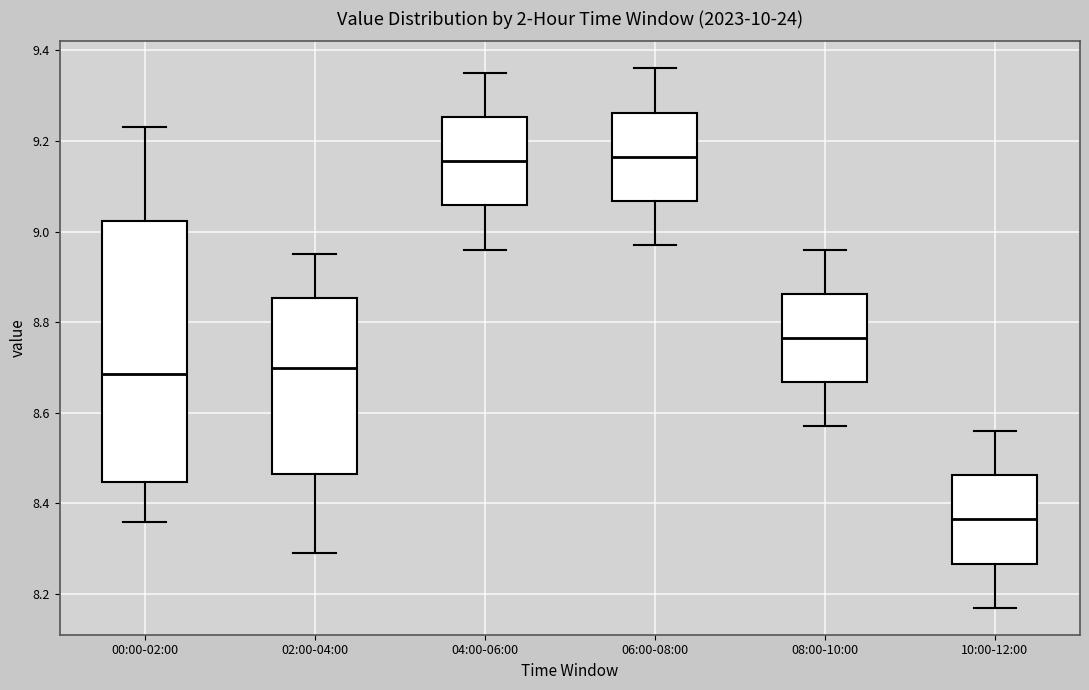

Reading left to right, transcribe this box plot: for each box, give where its median line is, the range the box spans, and where its two whiskers end, as read against the y-axis. The values are not printed on the chart, so give them approximately, as read against the axis.

00:00-02:00: median 8.68, box 8.44 to 9.02, whiskers 8.36 to 9.24
02:00-04:00: median 8.70, box 8.46 to 8.86, whiskers 8.30 to 8.96
04:00-06:00: median 9.16, box 9.06 to 9.26, whiskers 8.96 to 9.36
06:00-08:00: median 9.16, box 9.06 to 9.26, whiskers 8.98 to 9.36
08:00-10:00: median 8.76, box 8.66 to 8.86, whiskers 8.58 to 8.96
10:00-12:00: median 8.36, box 8.26 to 8.46, whiskers 8.18 to 8.56